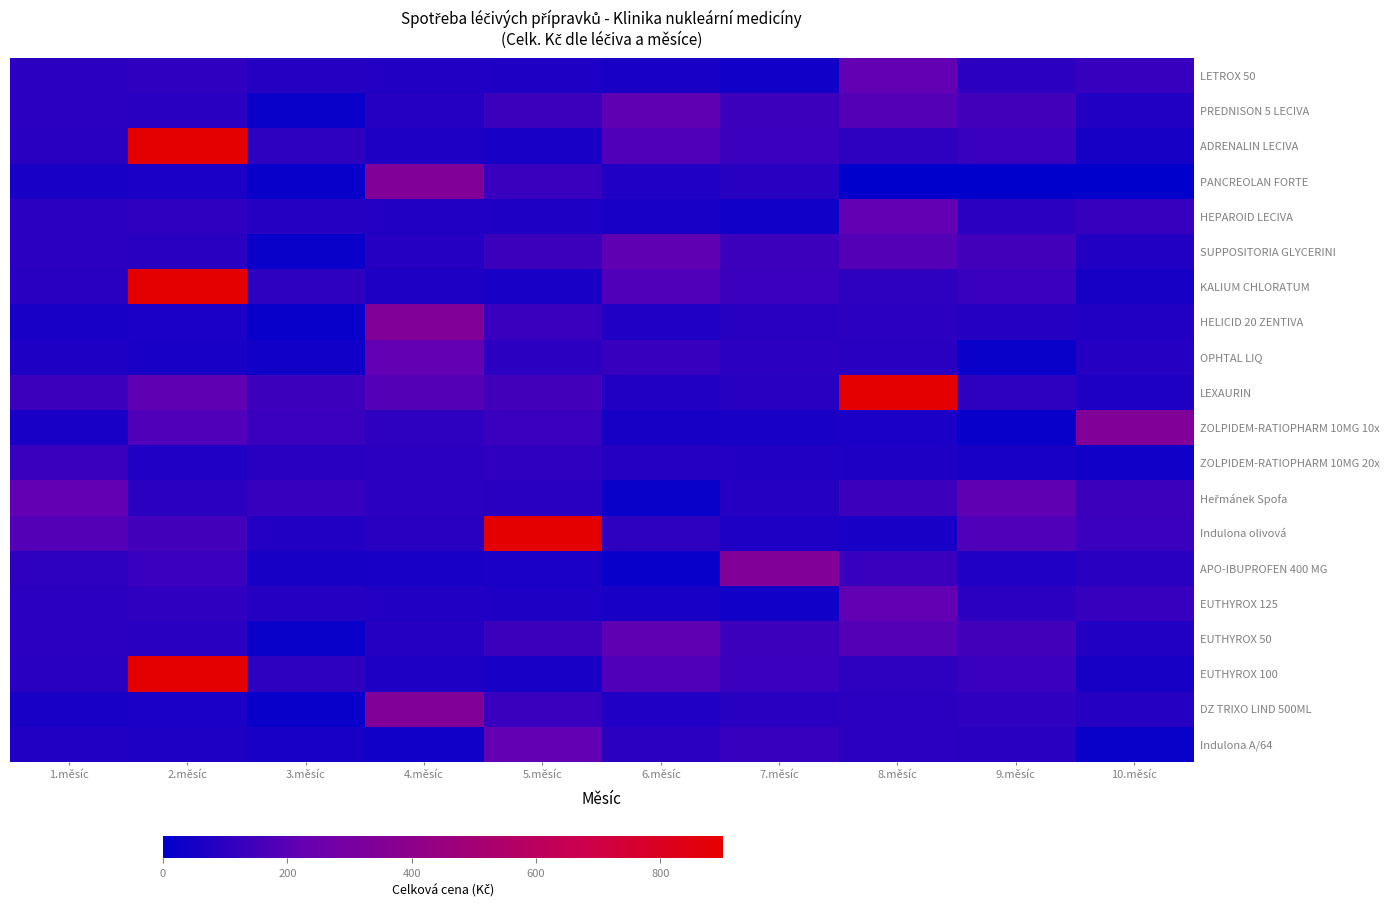

Count the number of categories in the chart.

10